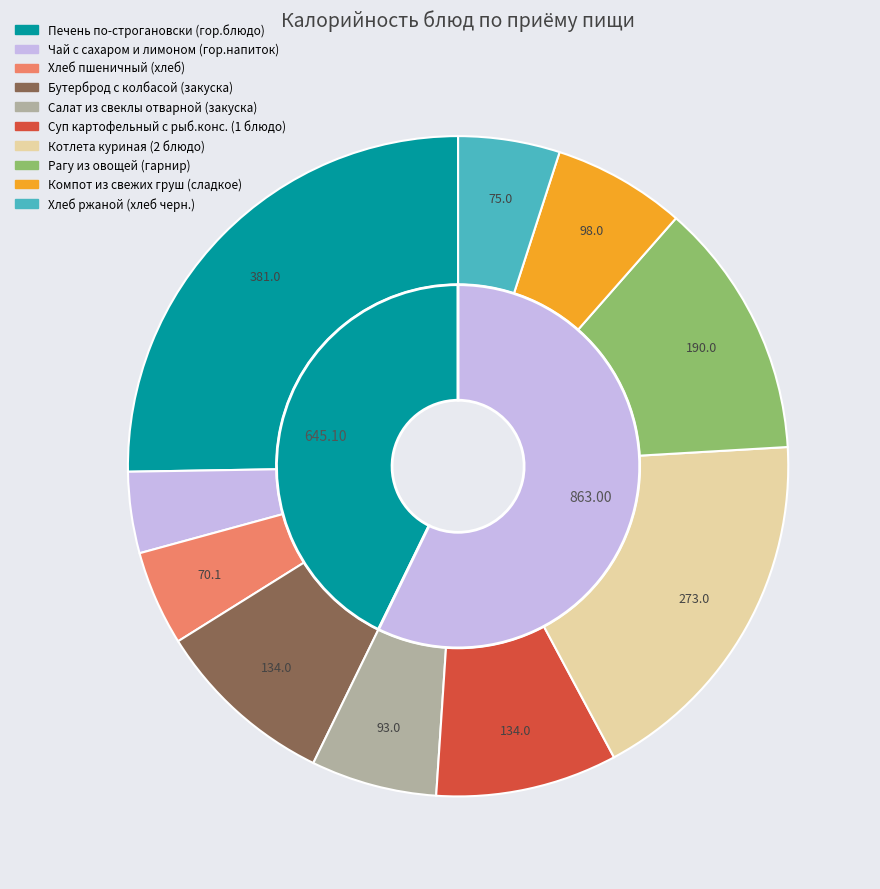

To the nearest percent, what is the combined percentage of Рагу из овощей (гарнир) and Печень по-строгановски (гор.блюдо)?

38%